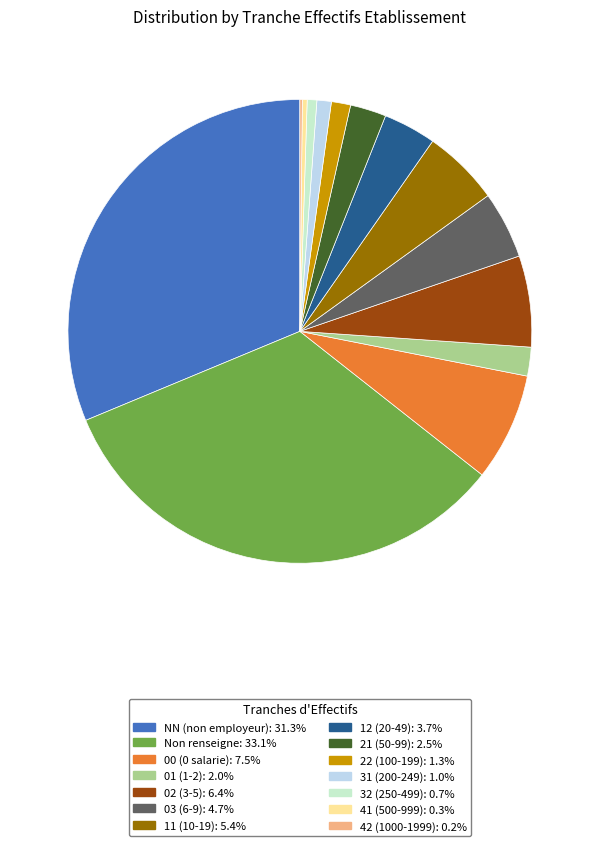

Does any single category account for the majority?

No